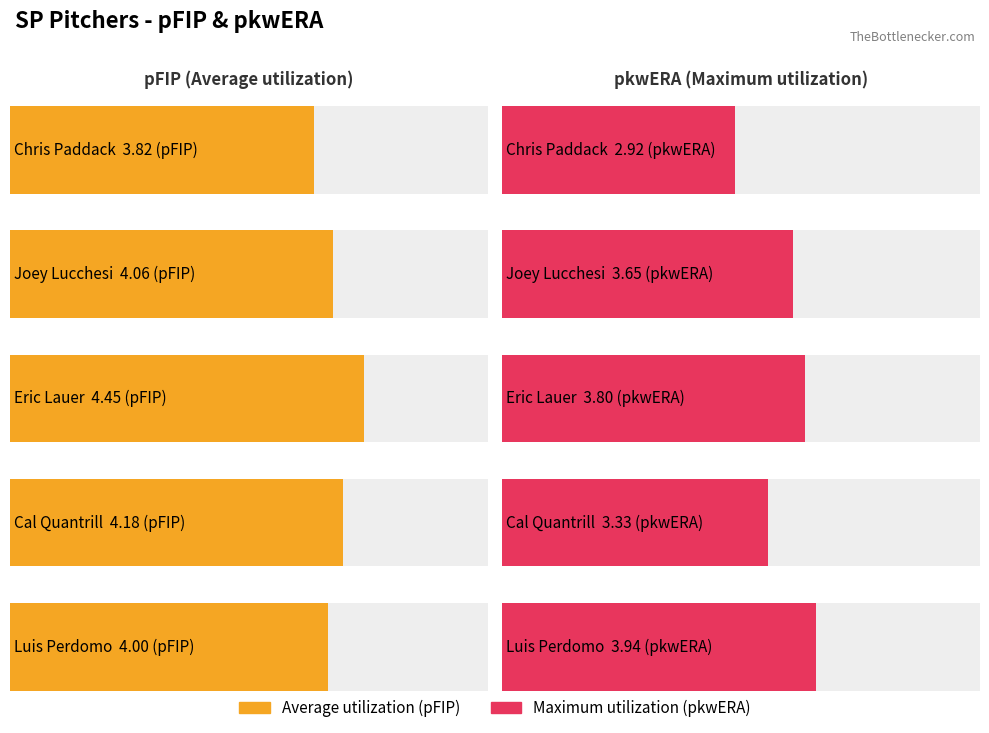

How many data points in Maximum utilization are less than 3?

1